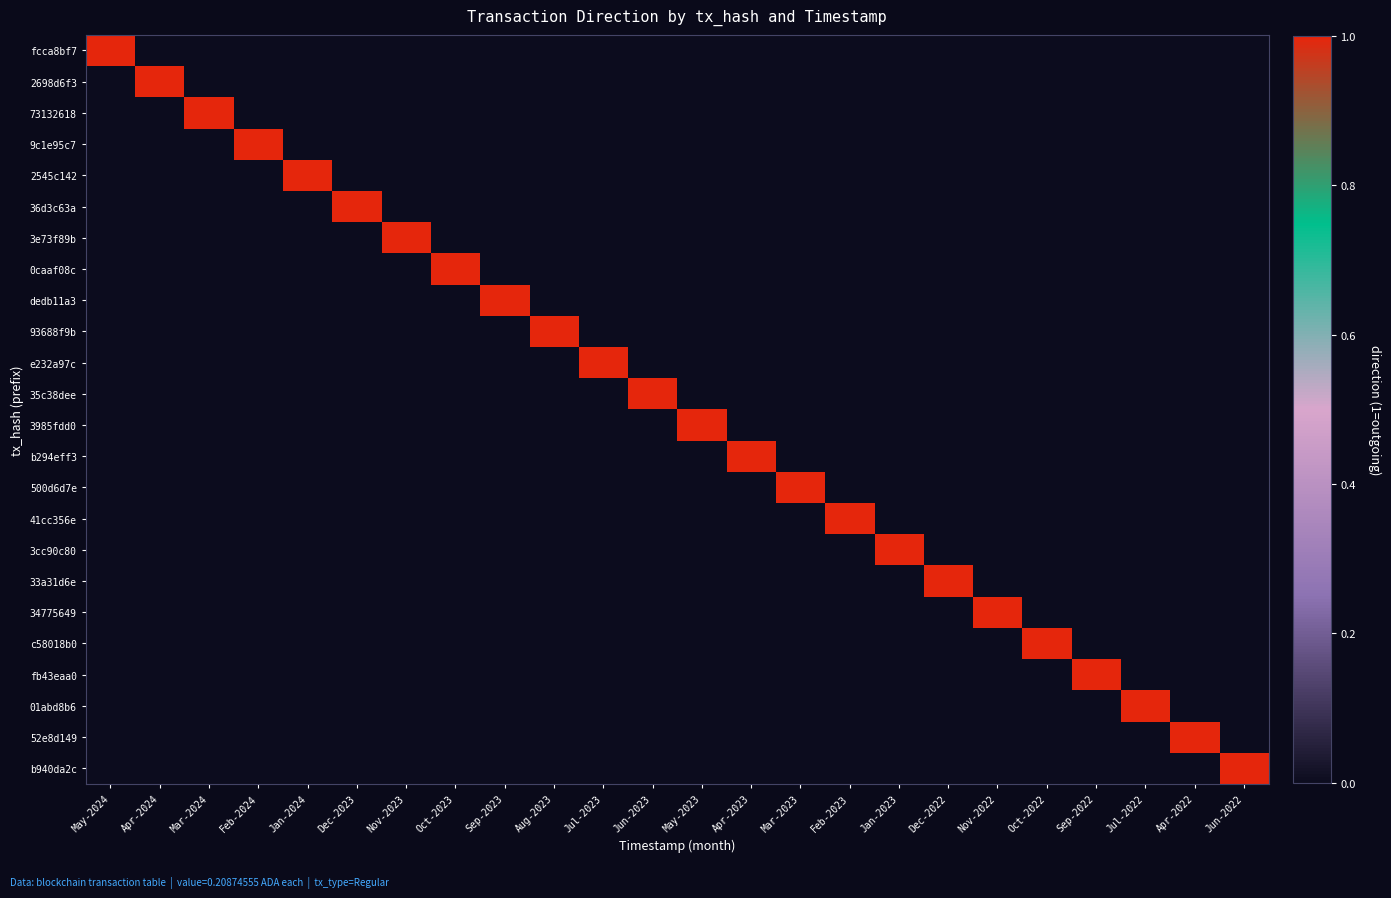

What is the difference between the highest and lowest values at Oct-2023?

1